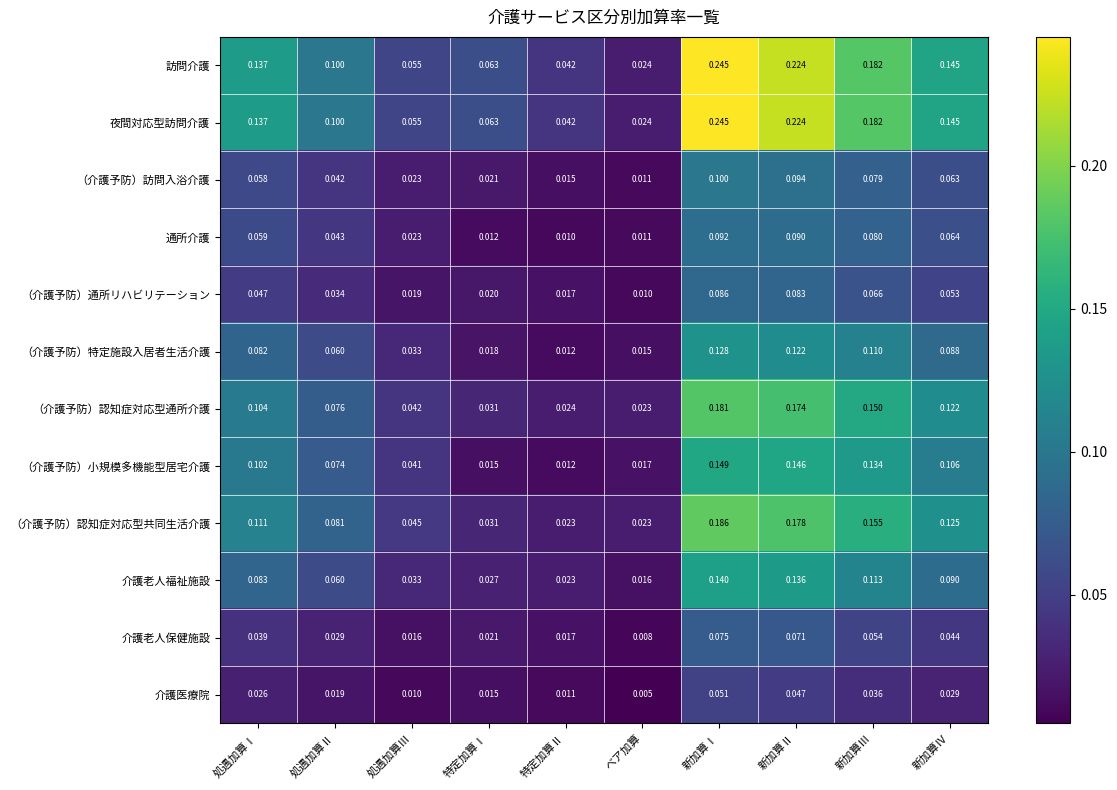

Between 特定加算Ⅰ and 新加算Ⅲ, which series saw the biggest shift?

（介護予防）認知症対応型共同生活介護